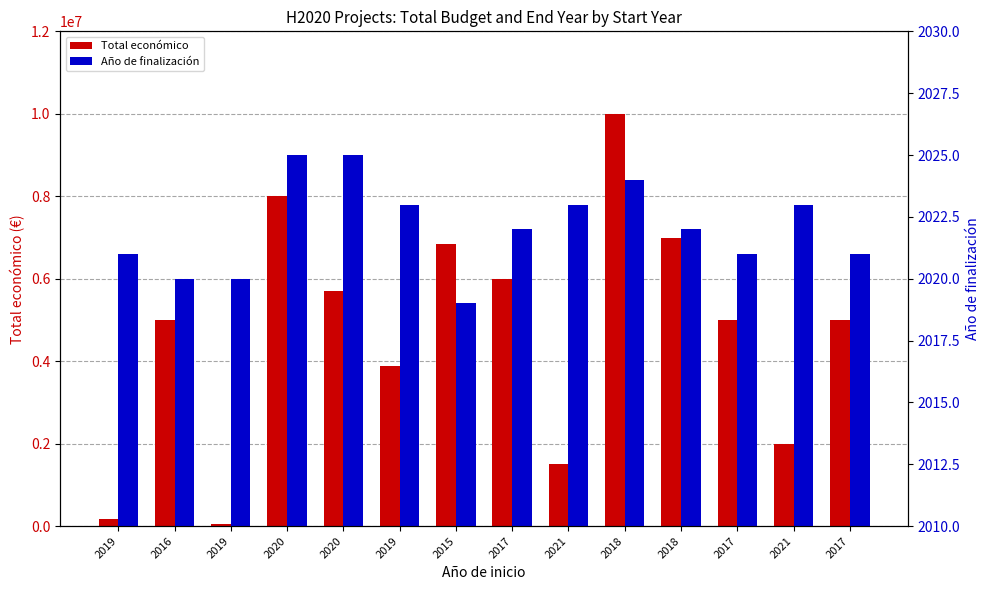

At which category is the sum across all series the highest?

2018